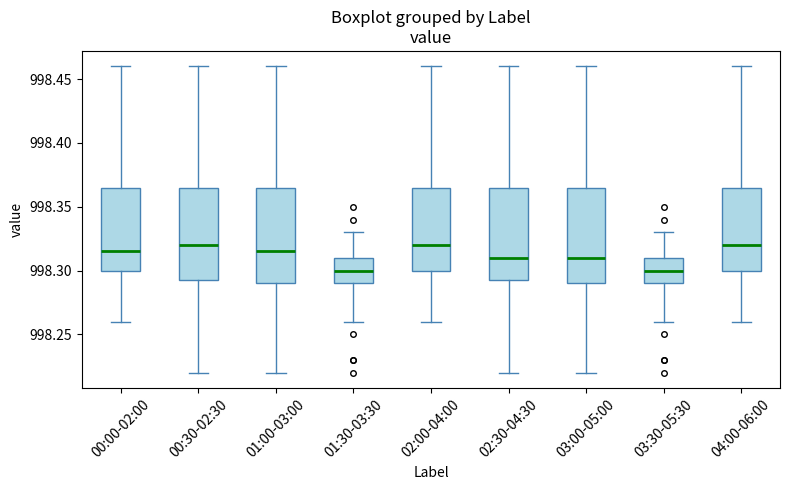

Where is the upper edge of the box for 02:30-04:30 on the y-axis? The values are not printed on the chart, so give them approximately, as read against the axis.

998.365